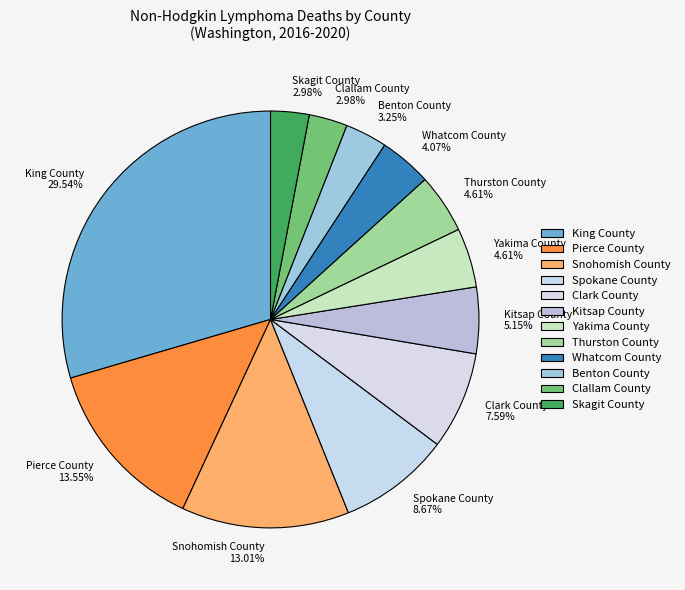

Approximately how many times larger is the value at Skagit County compared to Pierce County?

0.2